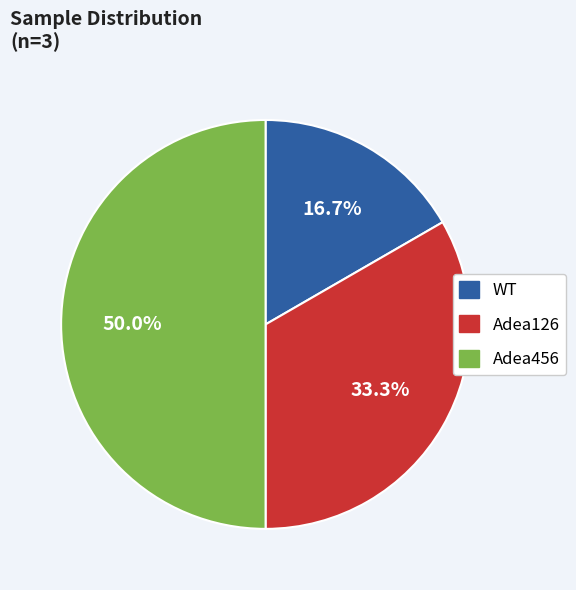

The Adea126 slice represents 46% of the pie. True or false?

False